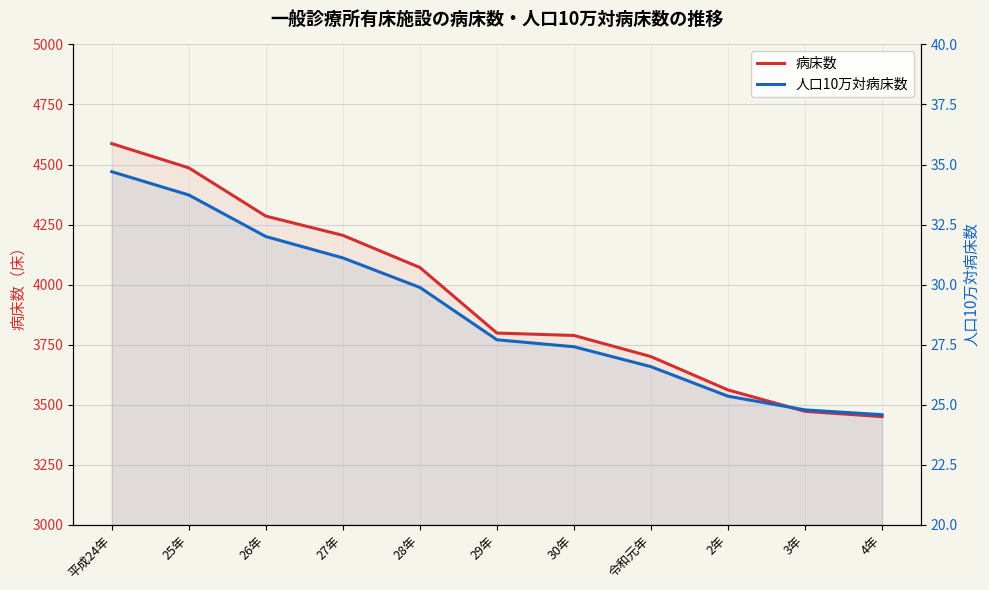

How many lines are shown in the chart?

2